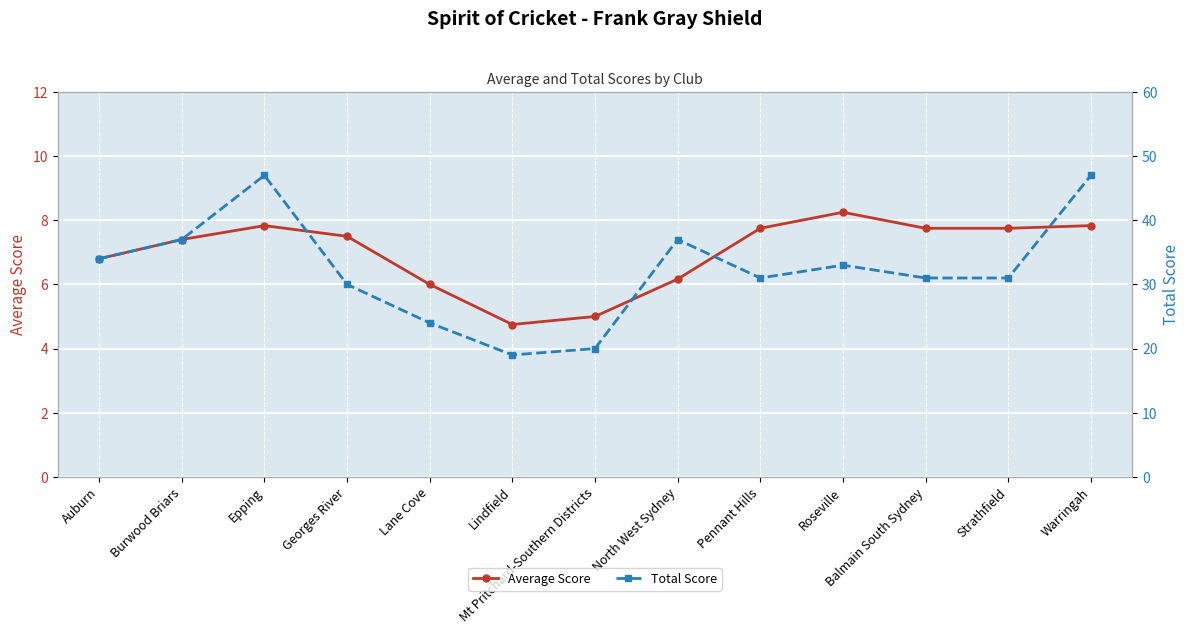

What is the total value across all series at Pennant Hills?

38.8